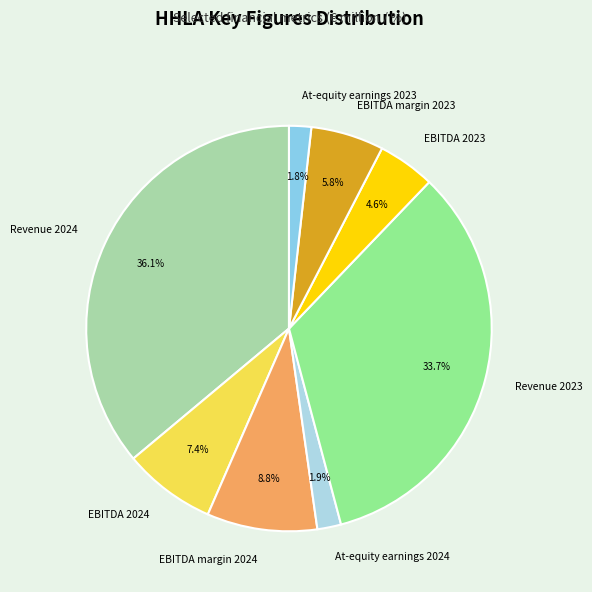

How many segments does this pie chart have?

8